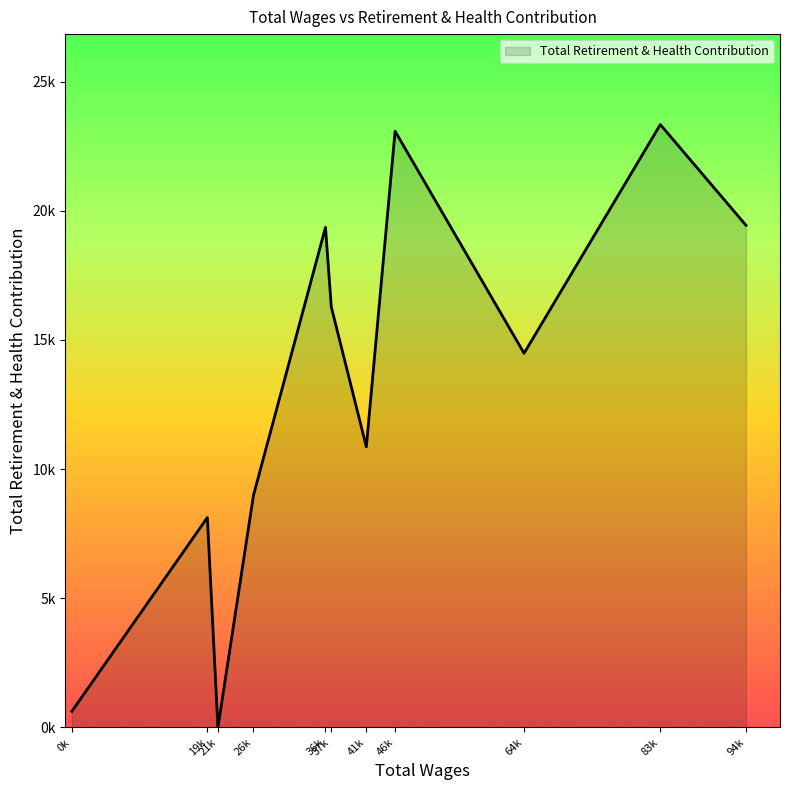

Does the chart have visible grid lines?

No